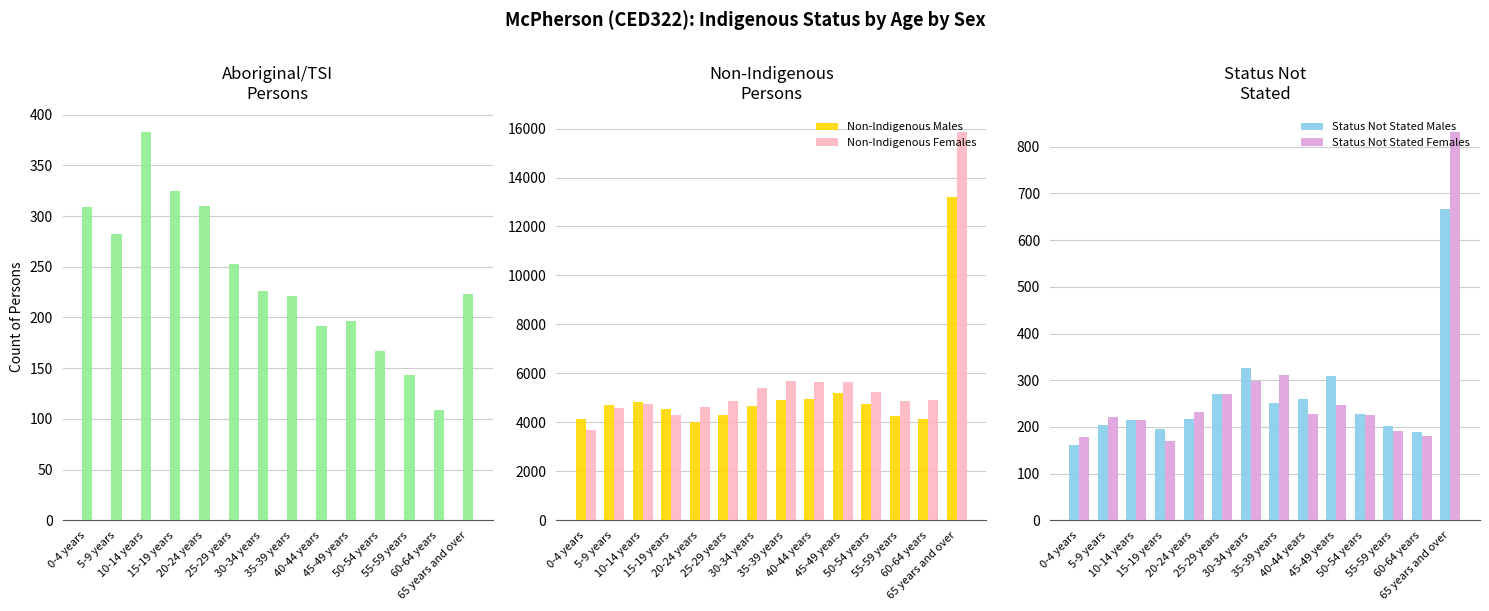

Which series has the widest spread of values?

Non-Indigenous Females